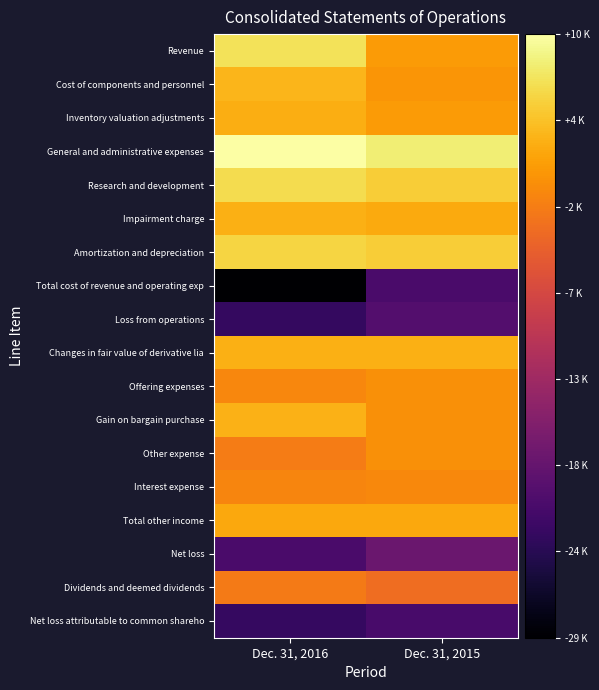

What is the total value across all series at Dec. 31, 2016?

-57790